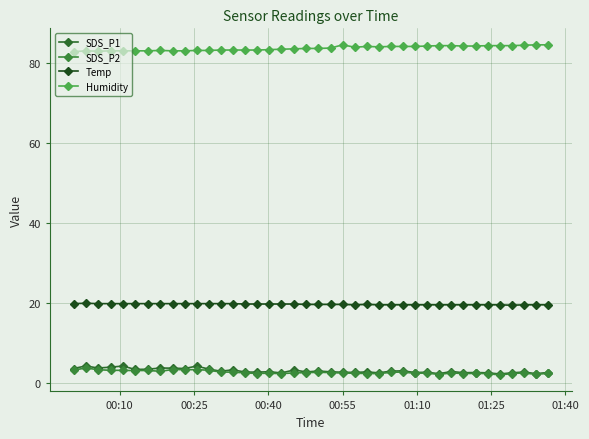

What is the difference between the maximum and second lowest values in the Temp series?

0.4